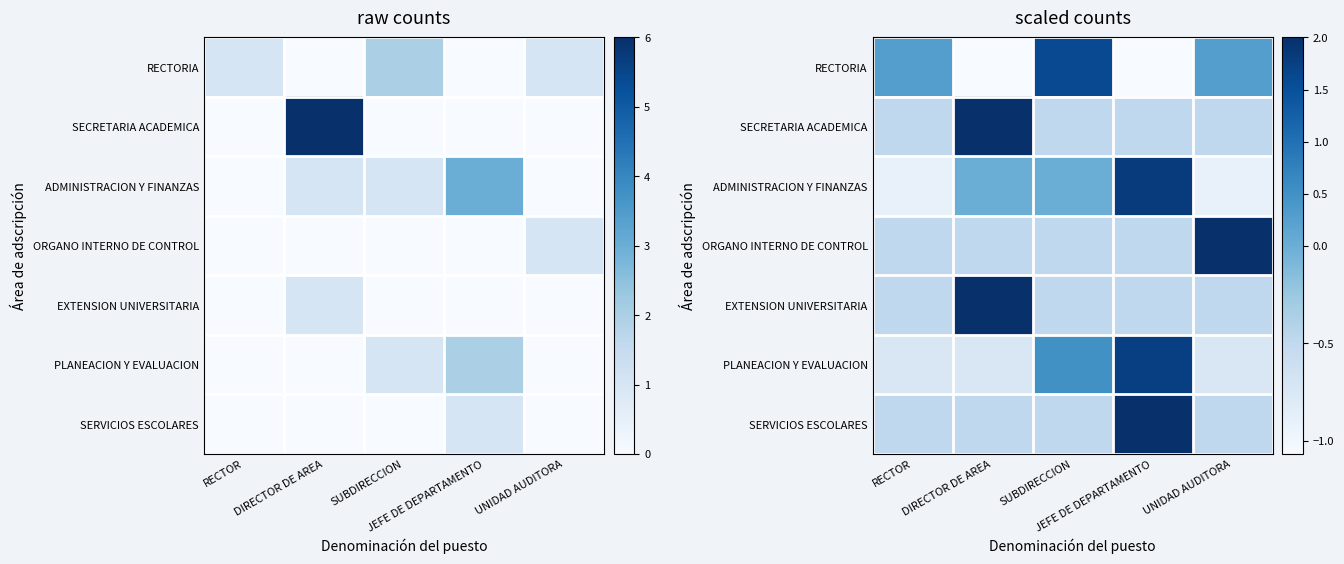

Is it true that RECTORIA equals 0.1 at RECTOR?

False